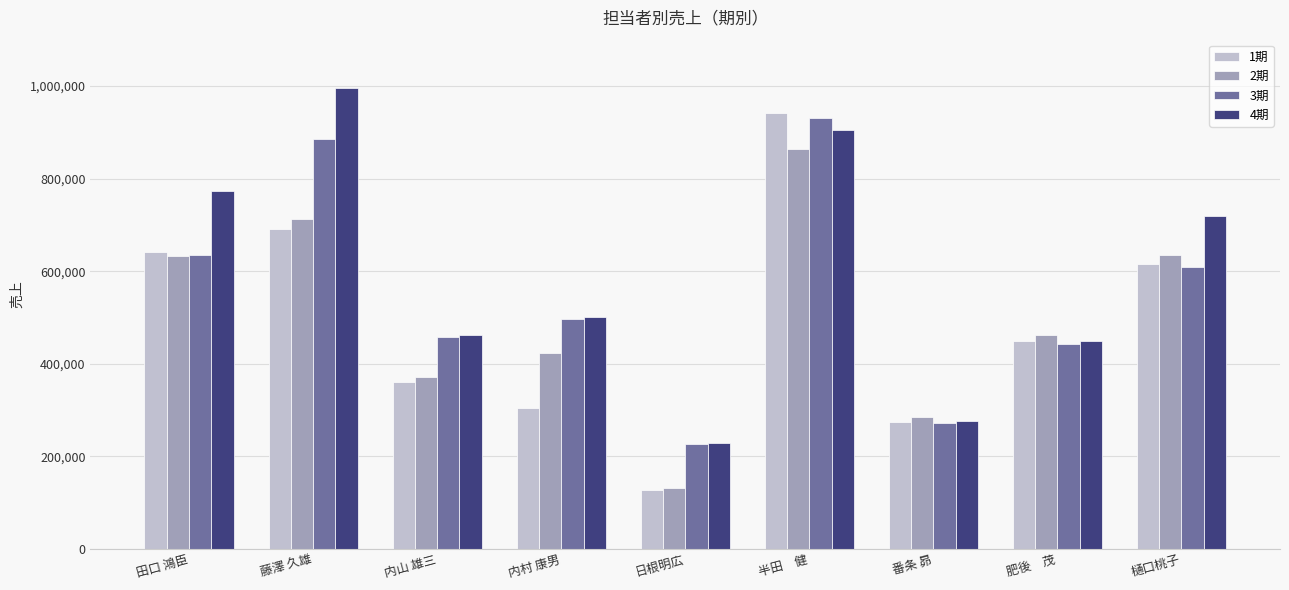

Is it true that 4期 equals 573742 at 半田　健?

False